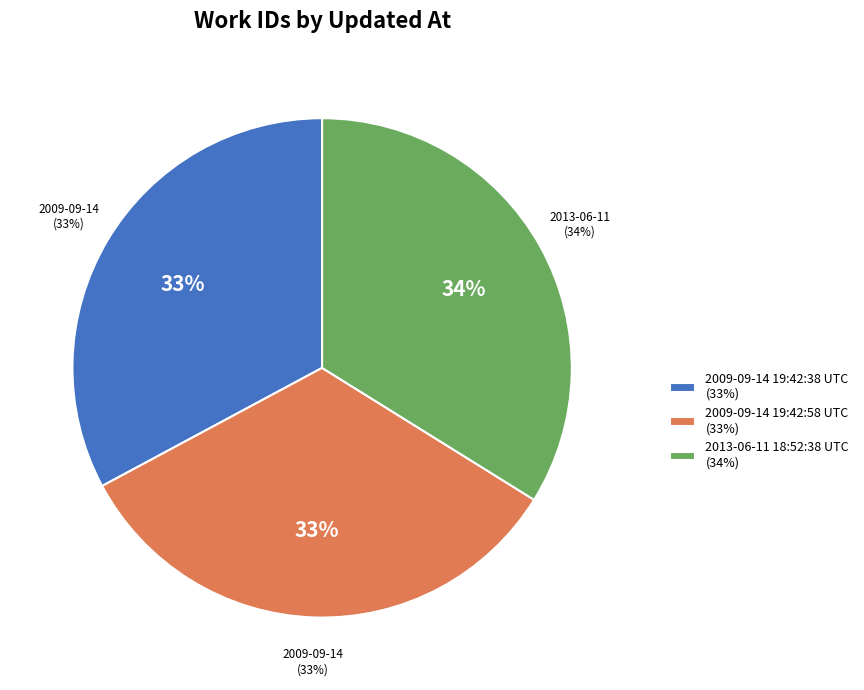

To the nearest percent, what is the average slice percentage?

33%